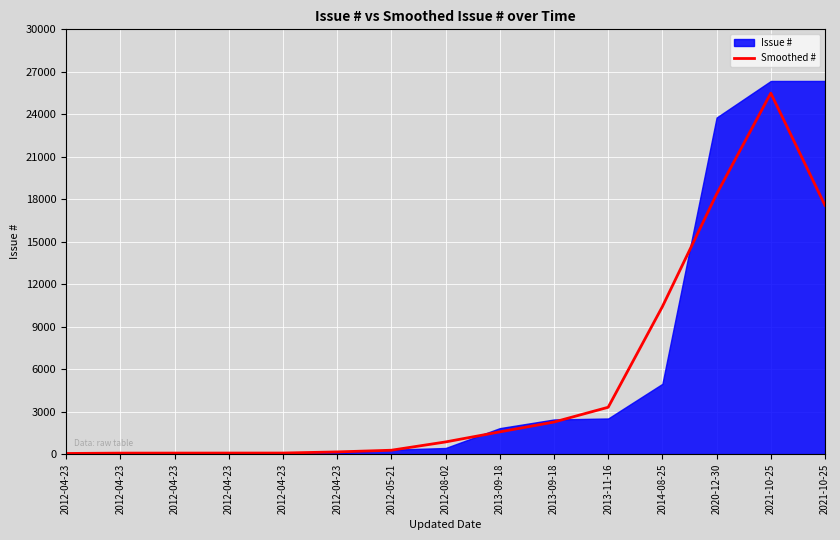

The chart shows a value of 859.0 at 2012-08-02. True or false?

True